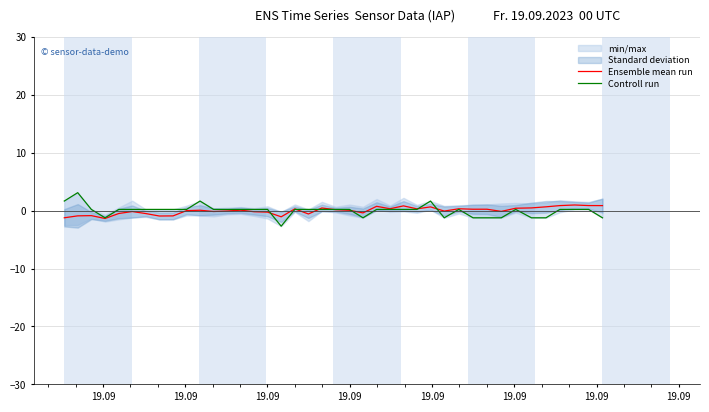

What is the smallest value displayed?

-2.7